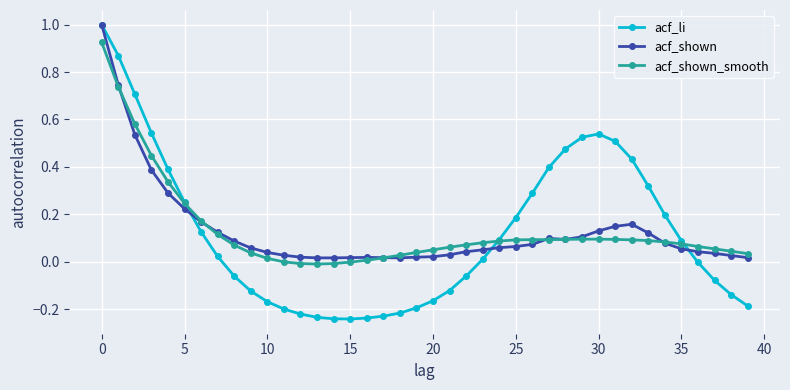

Which series ends up on top after the final intersection of acf_li and acf_shown?

acf_shown